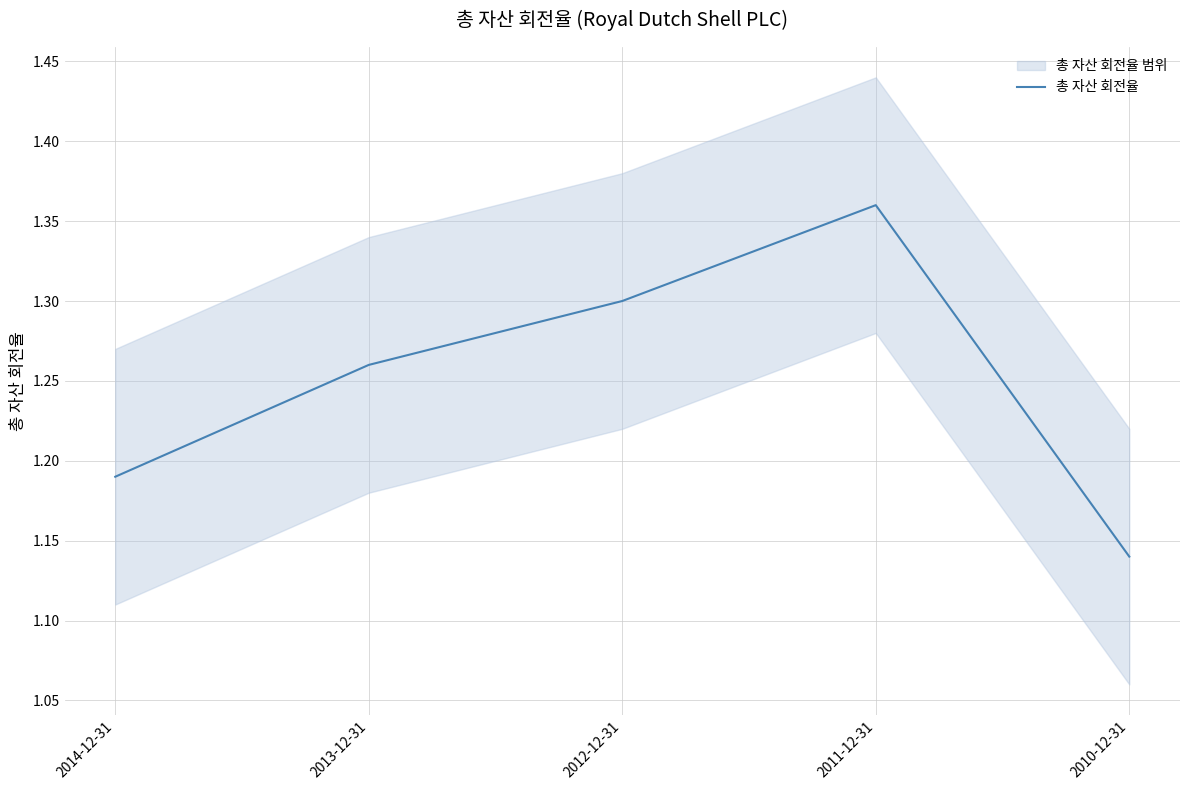

What is the smallest value displayed?

1.1